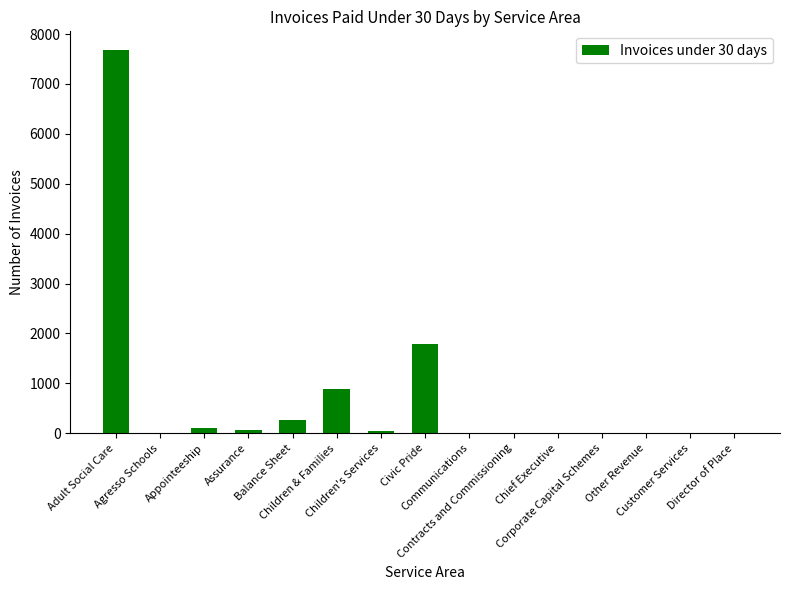

What is the greatest value displayed?

7671